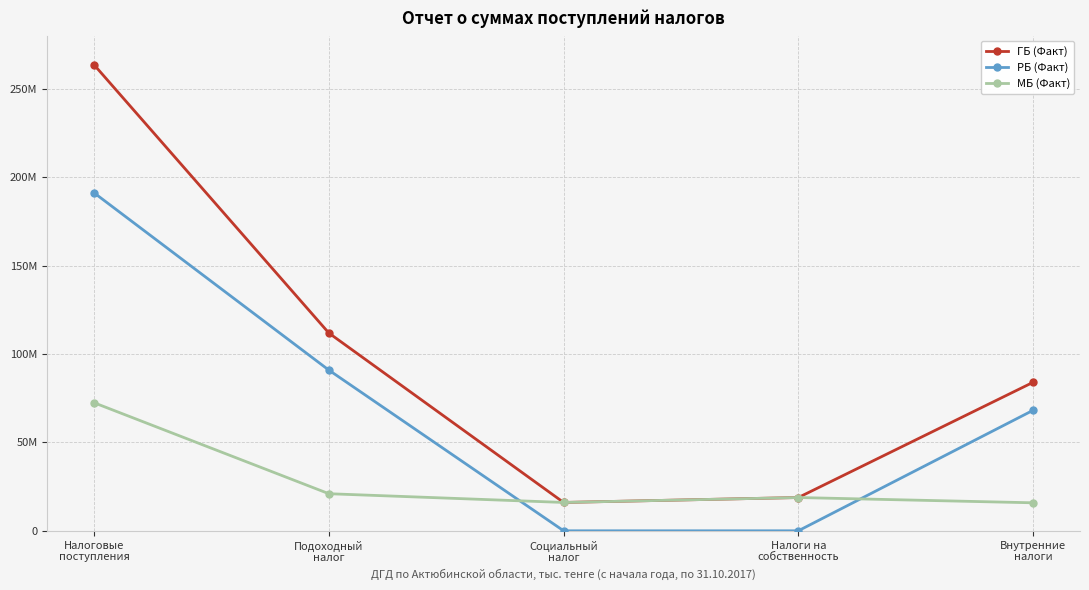

What are all the series names shown in the legend?

ГБ (Факт), РБ (Факт), МБ (Факт)